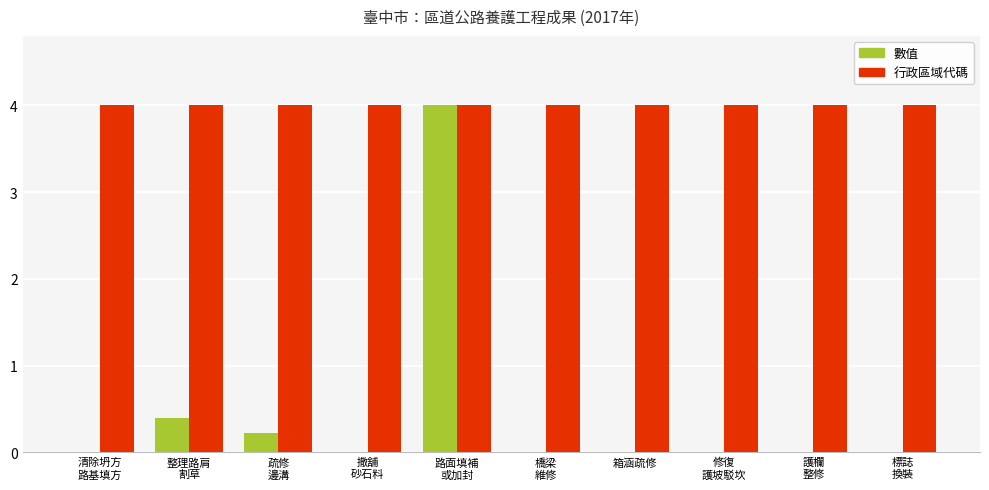

What is the maximum value shown in the chart?

4.0